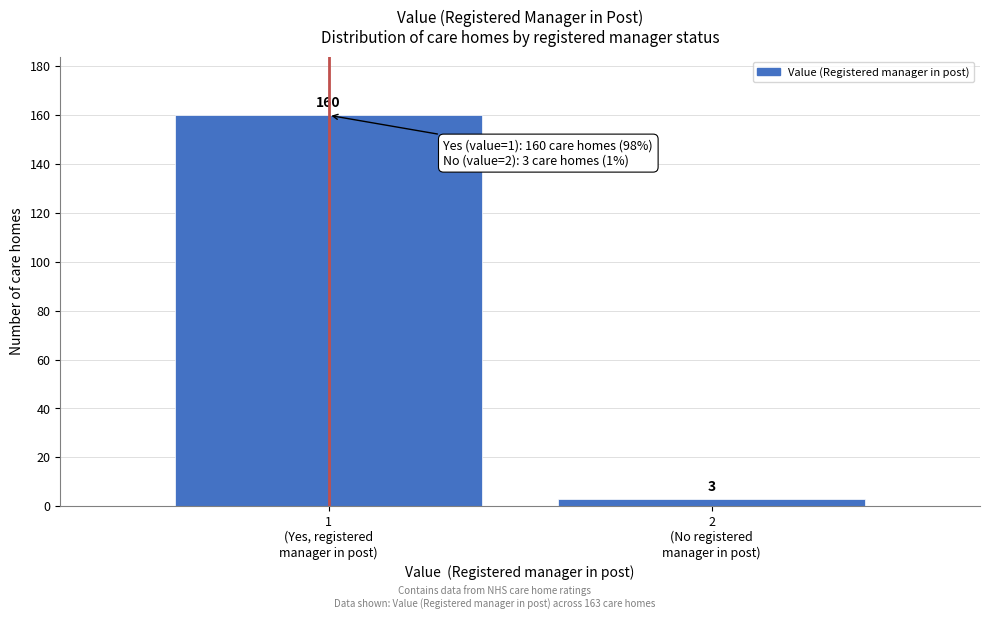

Reading right to left, what are all the values shown in this chart?

3	160